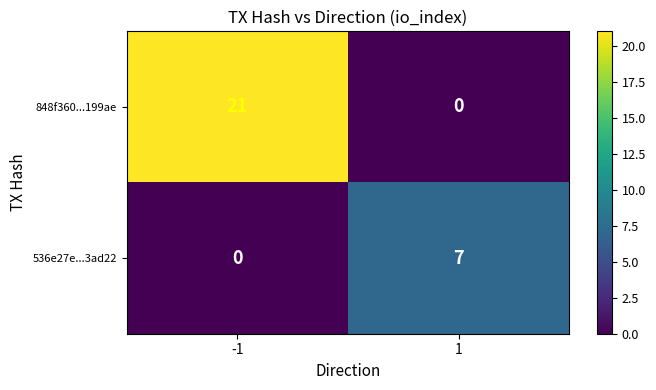

Is it true that 848f360...199ae equals 0 at 1?

True